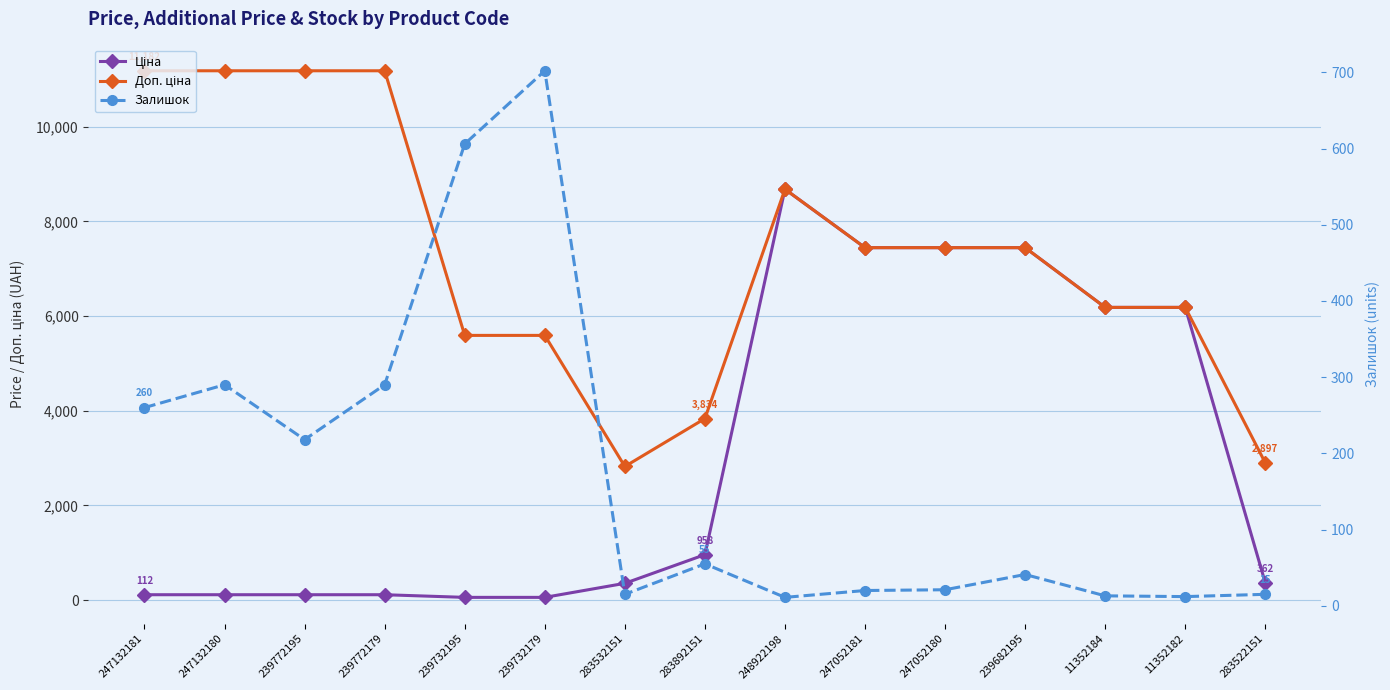

True or false: Ціна has a value of 6182.6 at 11352182.

True